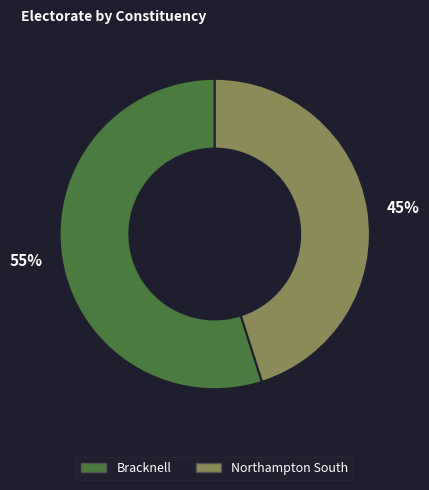

What is the ratio of the value at Northampton South to the value at Bracknell?

0.8